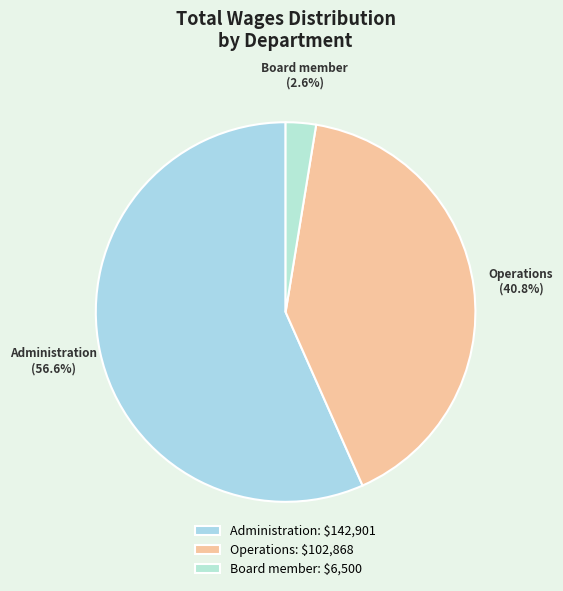

To the nearest percent, what portion does Operations represent?

41%